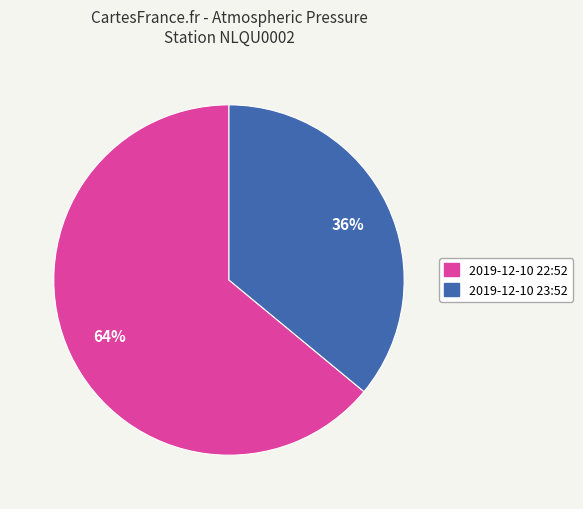

Which slice is the smallest?

2019-12-10 23:52